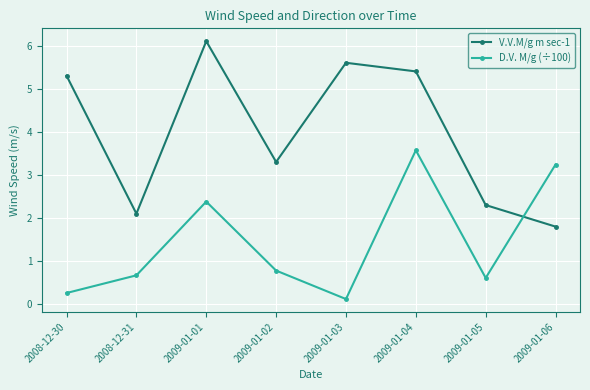

Which series has the largest total across all categories?

V.V.M/g m sec-1